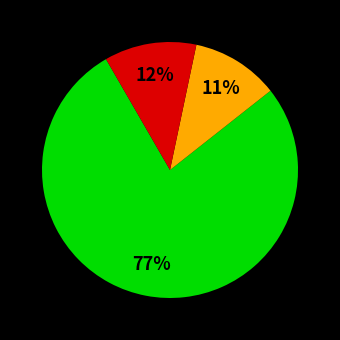

Does any single category account for the majority?

Yes